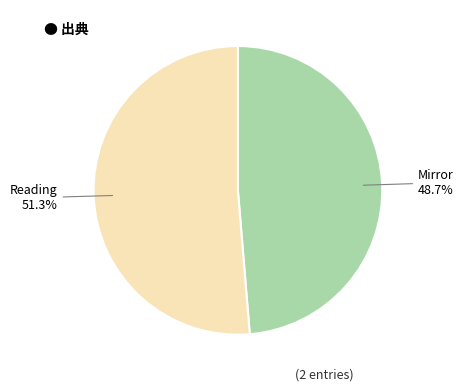

Is there a majority slice in this chart?

Yes